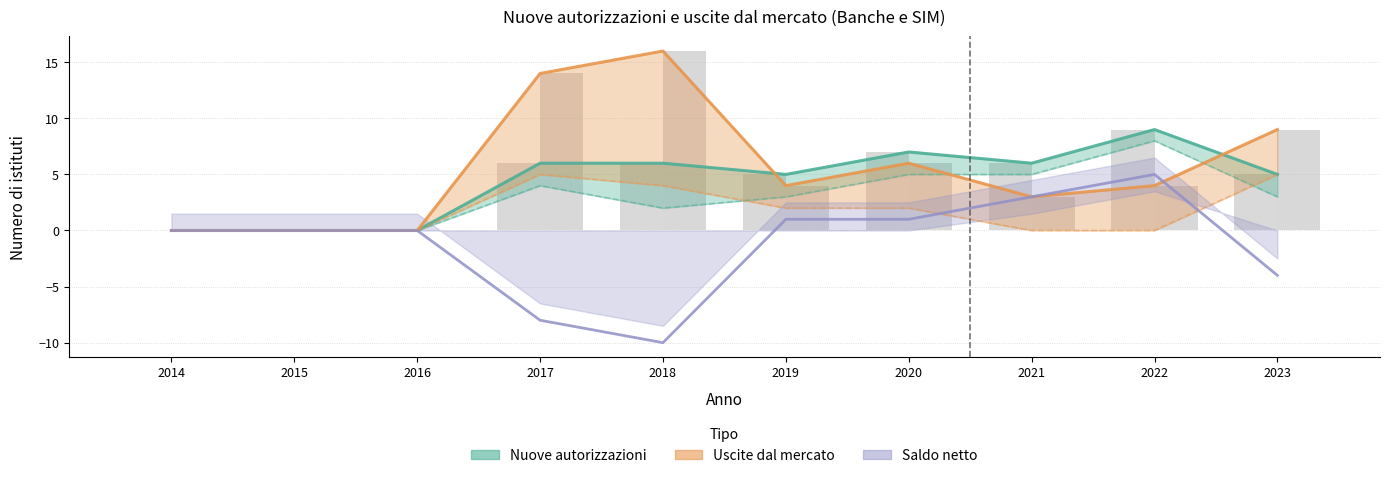

Count the TOTALE Nuove autorizzazioni values in the range 0 to 6.

8